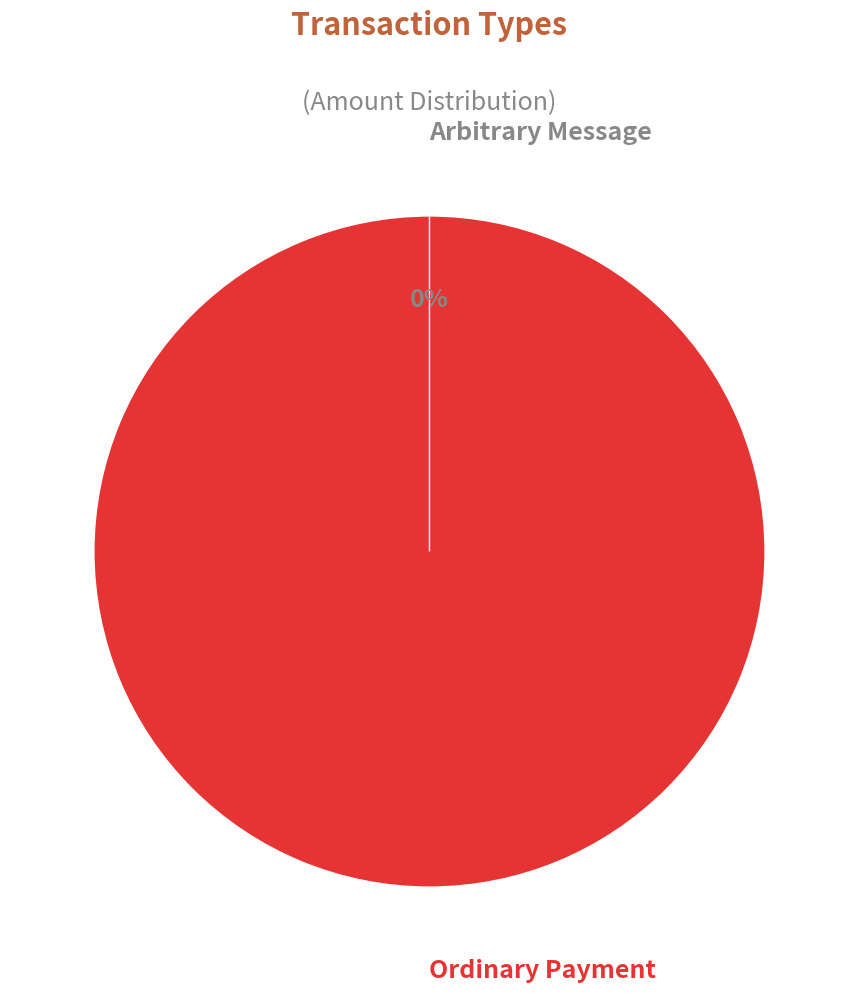

To the nearest percent, what is the combined percentage of Arbitrary Message and Ordinary Payment?

100%